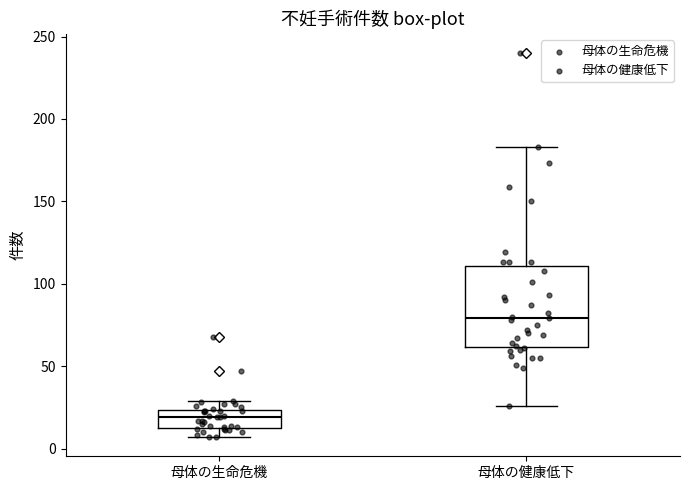

Reading left to right, read every box against the y-axis: the position of its median line, the range the box covers, and the ends of its whiskers. The values are not printed on the chart, so give them approximately, as read against the axis.

母体の生命危機: median 20, box 15 to 25, whiskers 5 to 30
母体の健康低下: median 80, box 60 to 110, whiskers 25 to 185